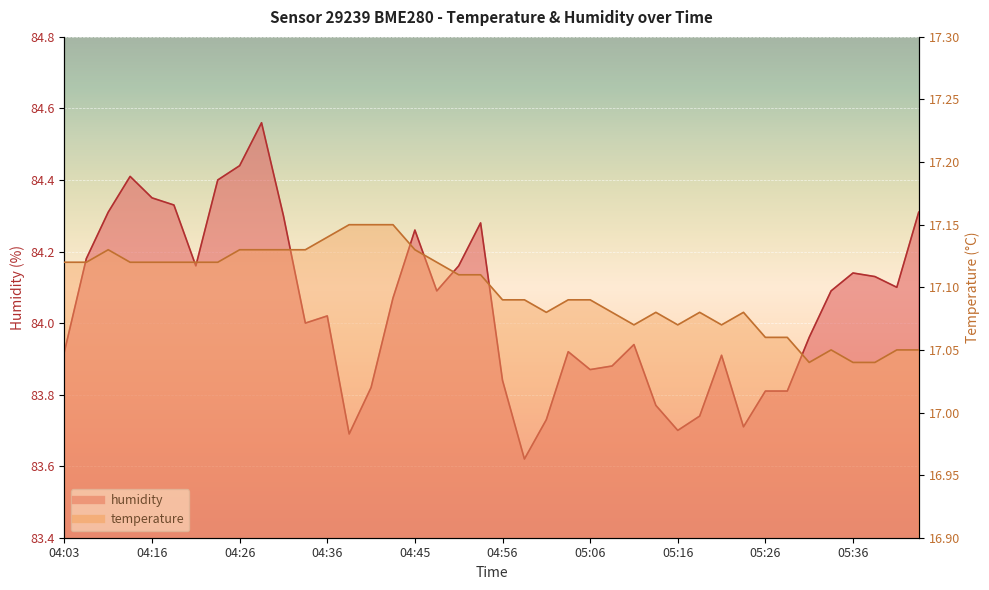

True or false: temperature has a value of 17.0 at 05:36.

True